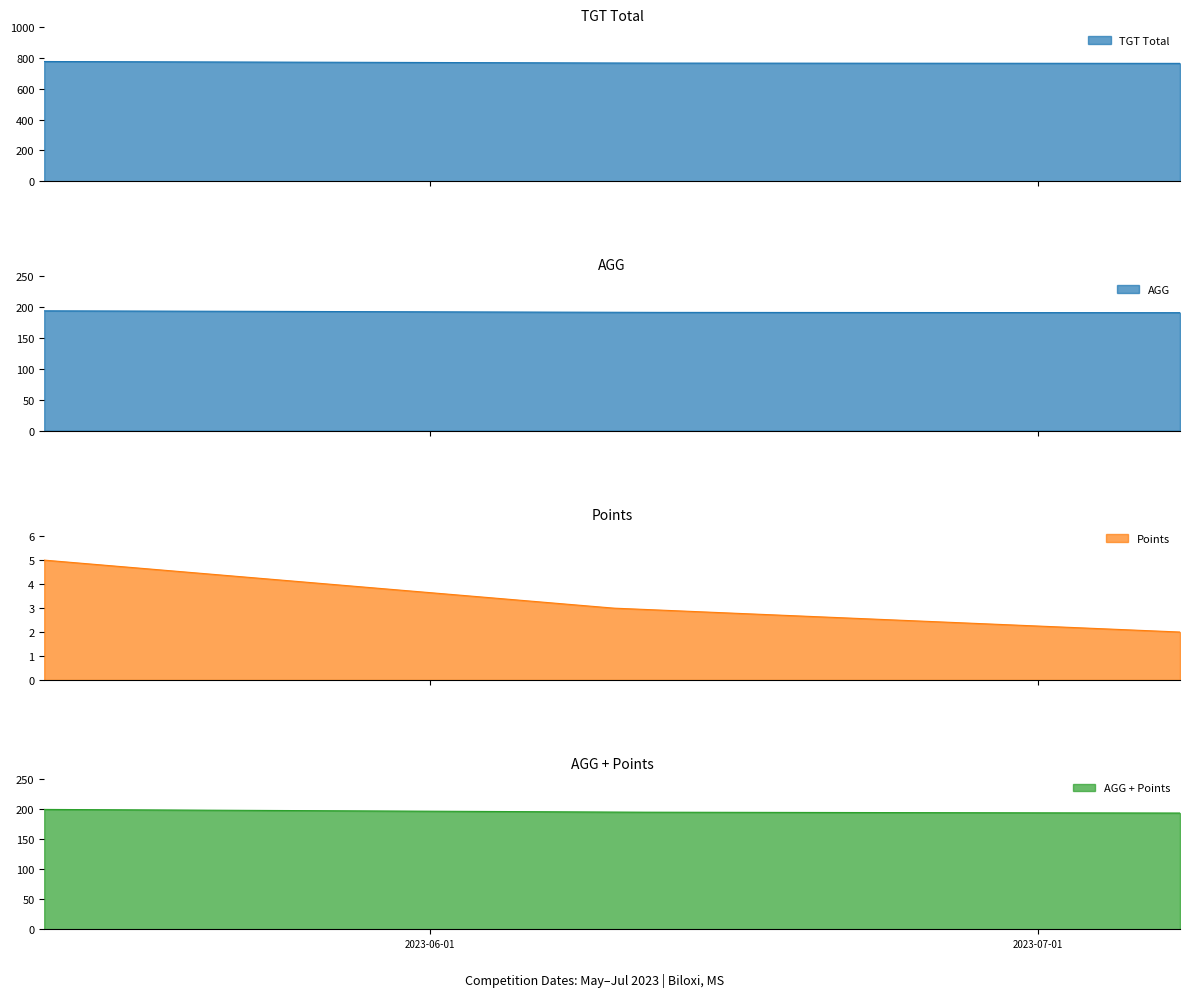

Reading left to right, list all the values displayed in this chart.

TGT Total: 2023-05-13=775.0	2023-06-10=765.0	2023-07-08=763.0
AGG: 2023-05-13=193.8	2023-06-10=191.2	2023-07-08=190.8
Points: 2023-05-13=5.0	2023-06-10=3.0	2023-07-08=2.0
AGG + Points: 2023-05-13=198.8	2023-06-10=194.2	2023-07-08=192.8